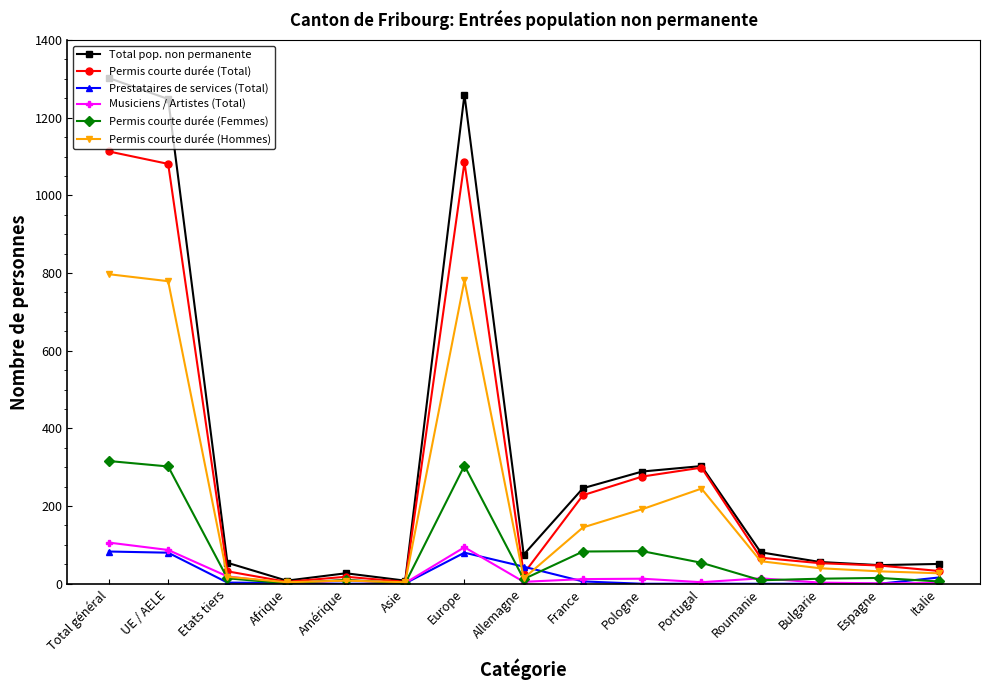

List the series in order of their peak value, lowest first.

Prestataires de services (Total), Musiciens / Artistes (Total), Permis courte durée (Femmes), Permis courte durée (Hommes), Permis courte durée (Total), Total pop. non permanente